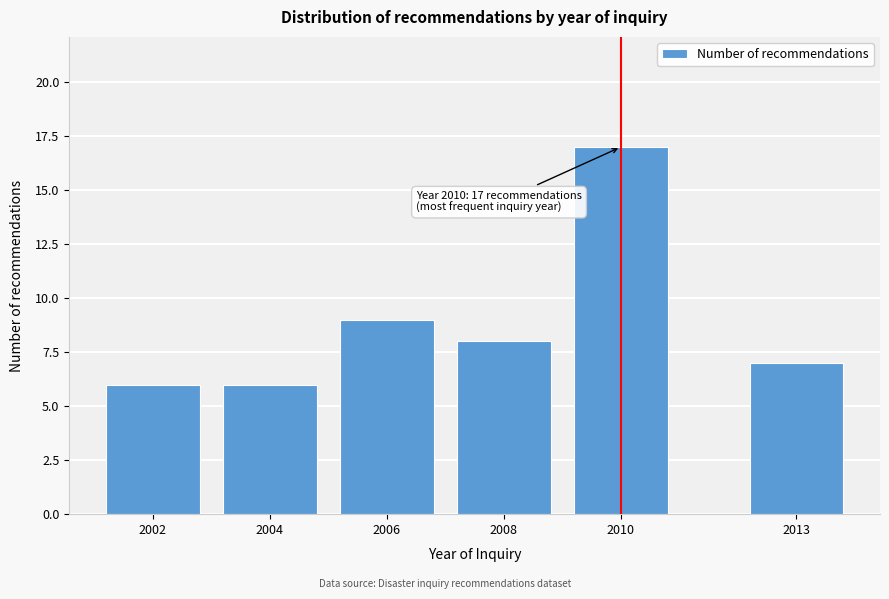

Reading left to right, transcribe all the data shown in this chart.

6	6	9	8	17	7